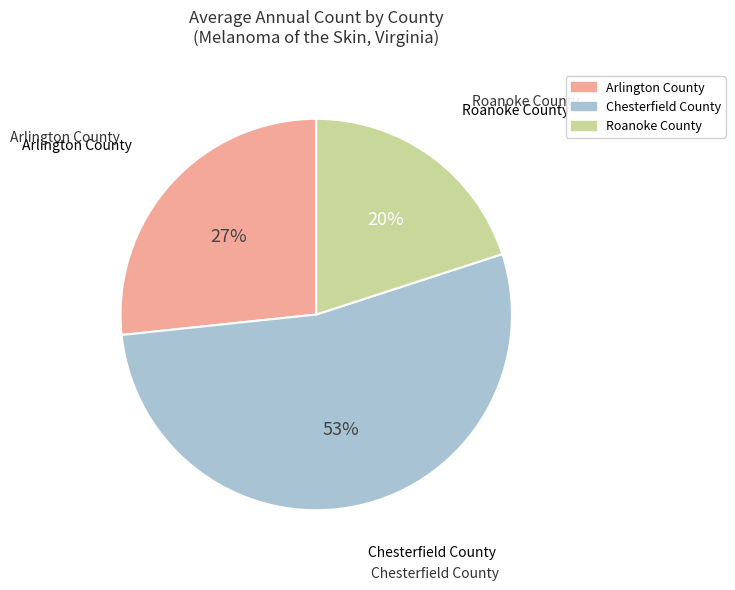

Count the number of slices in the pie.

3